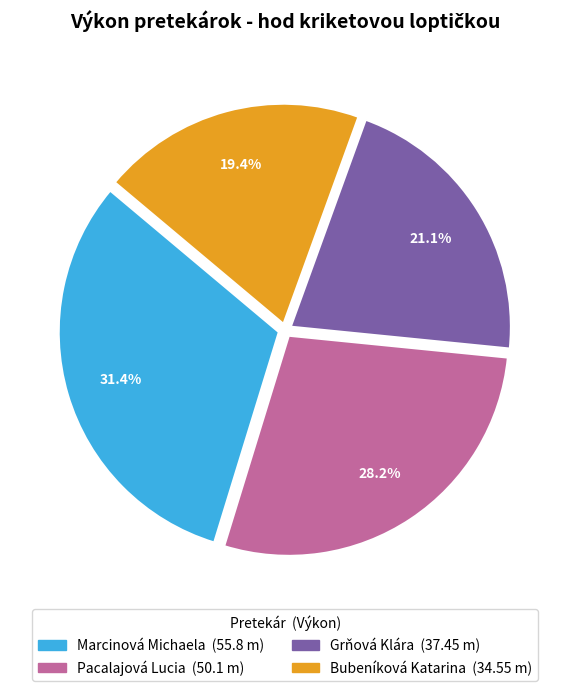

Rank the categories by value from highest to lowest.

Marcinová Michaela, Pacalajová Lucia, Grňová Klára, Bubeníková Katarina